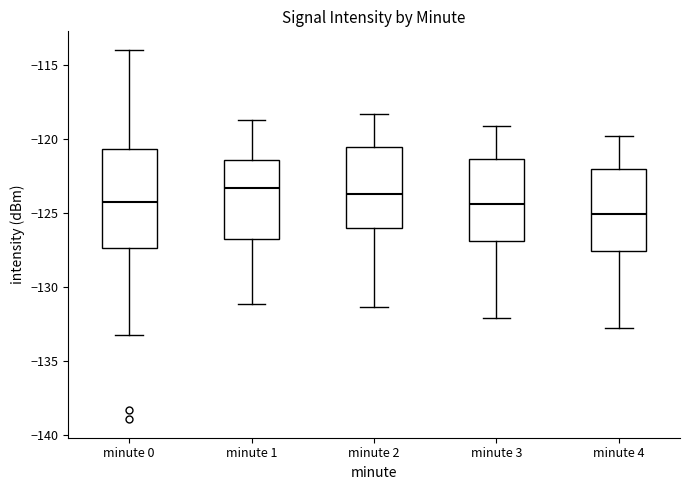

Which box is the tallest, from its lower edge to its upper edge?

minute 0